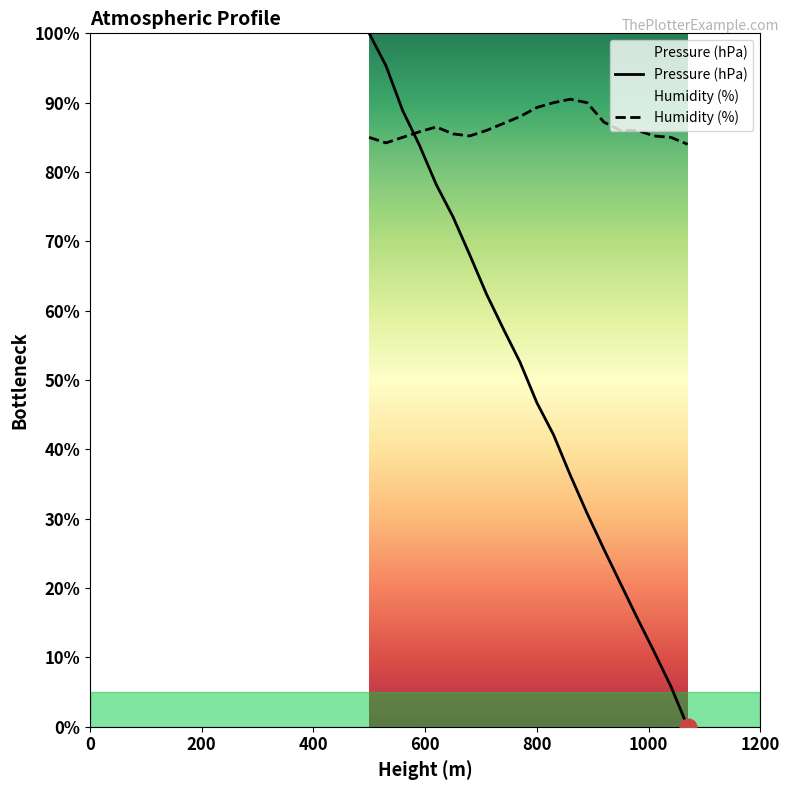

In Humidity (%), how many points are lower than both neighbors (excluding endpoints)?

2